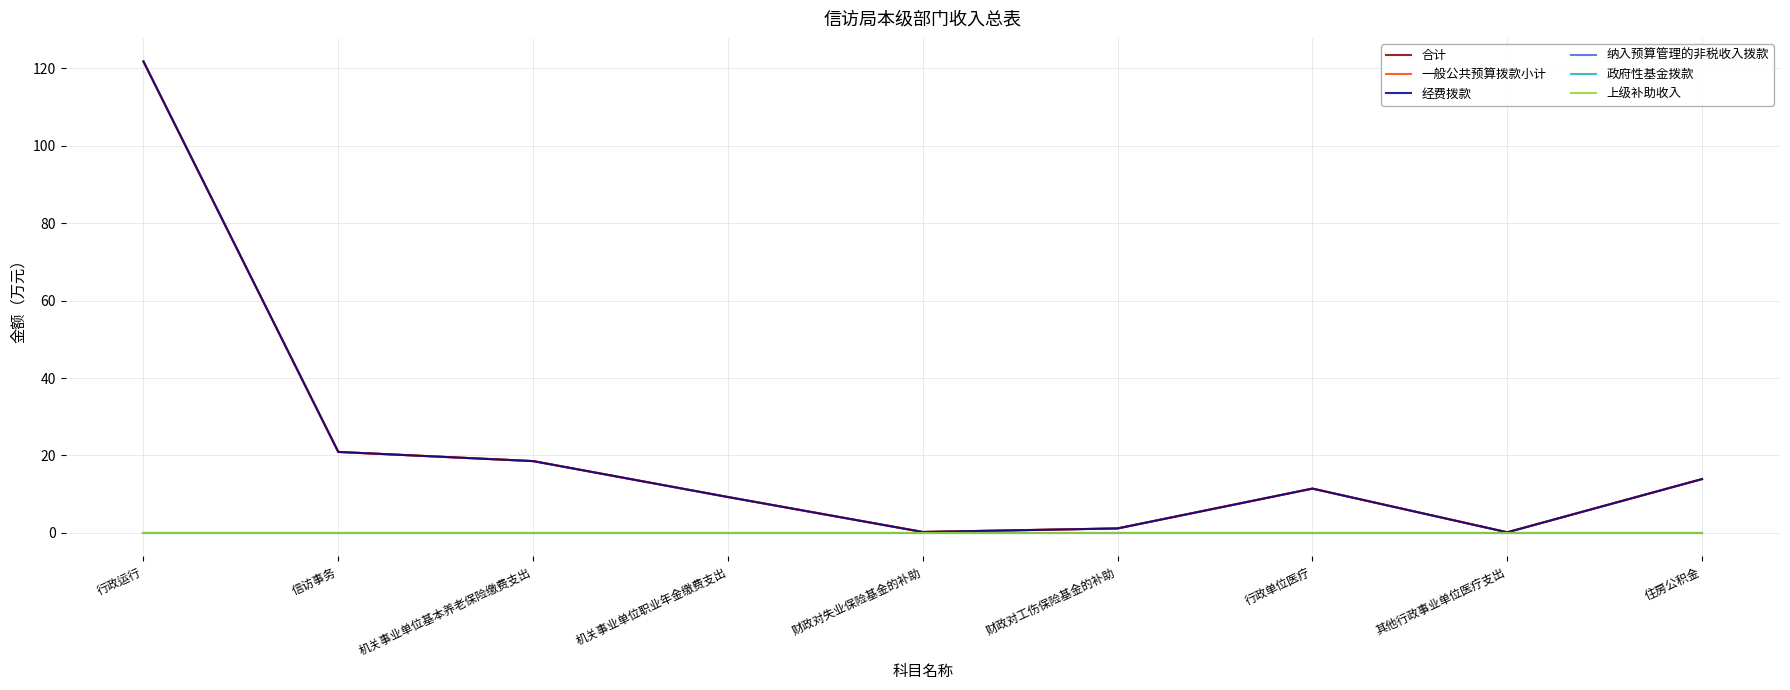

What is the label of the 9th point from the left?

住房公积金